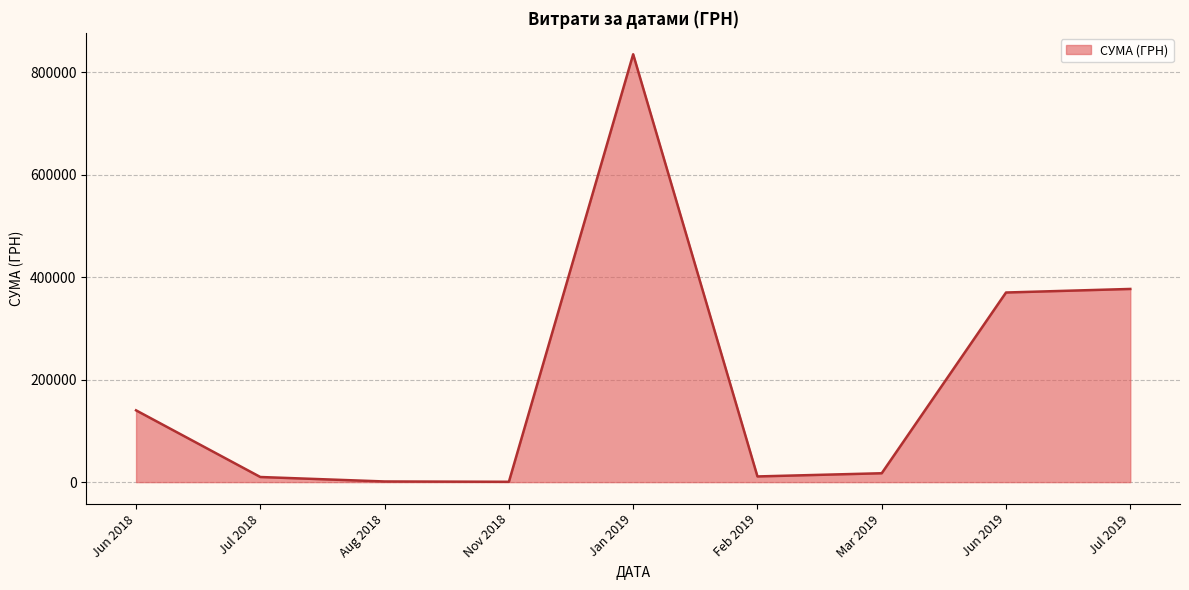

True or false: the data has more than 2 interior local peaks.

False